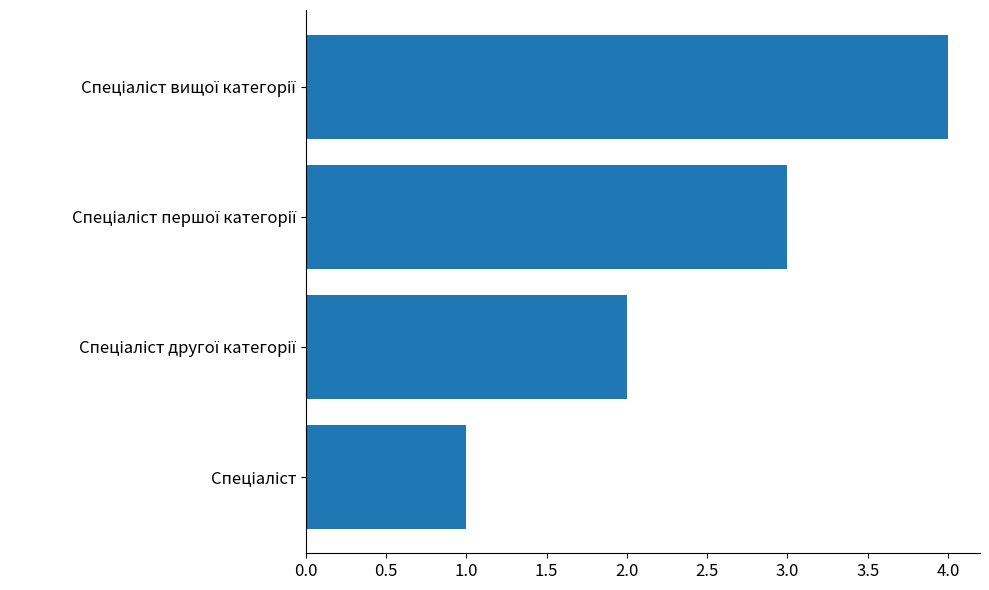

How many values are below 3?

2